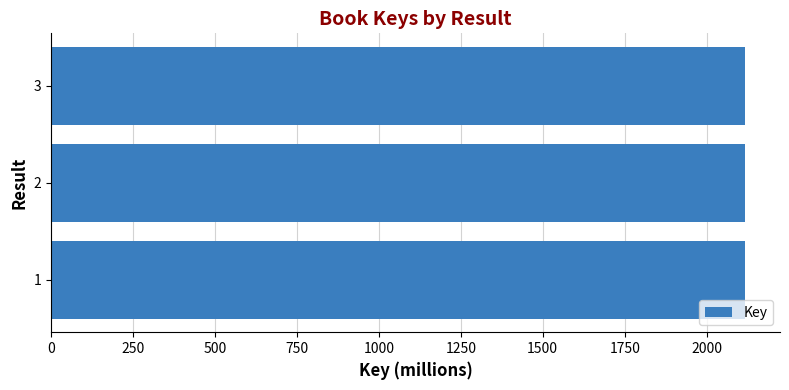

Are the bars grouped side by side (vs. stacked)?

No